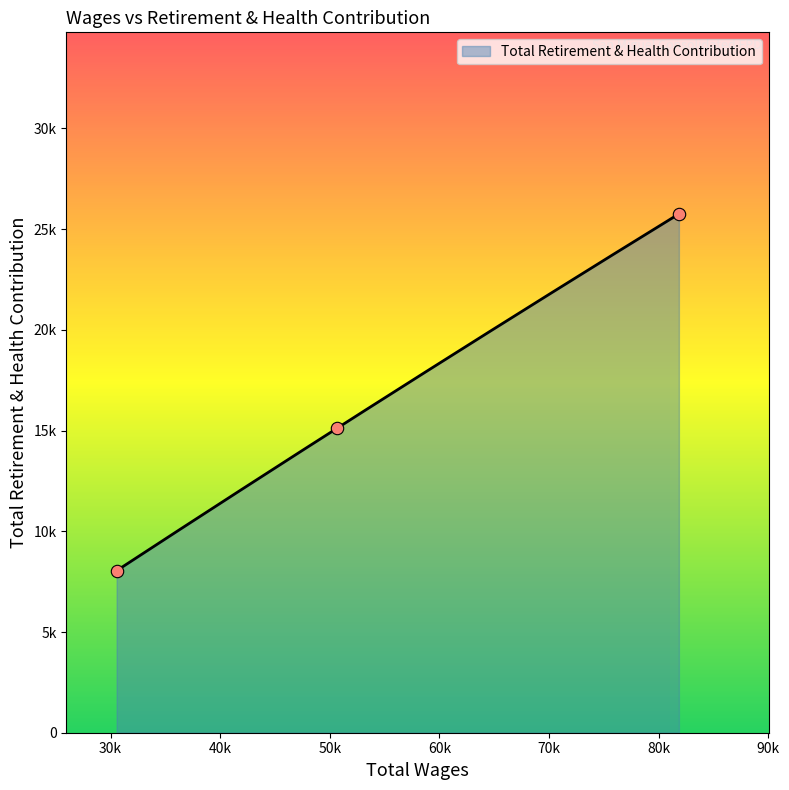

What is the change in value from 81836.0 to 50657.0?

-10641